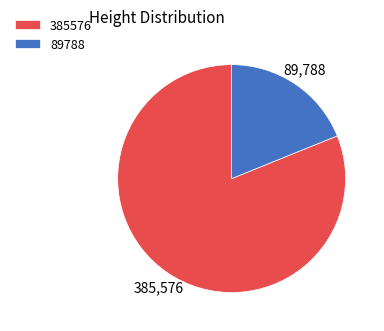

Is it true that 89788 is 19% of the pie?

True